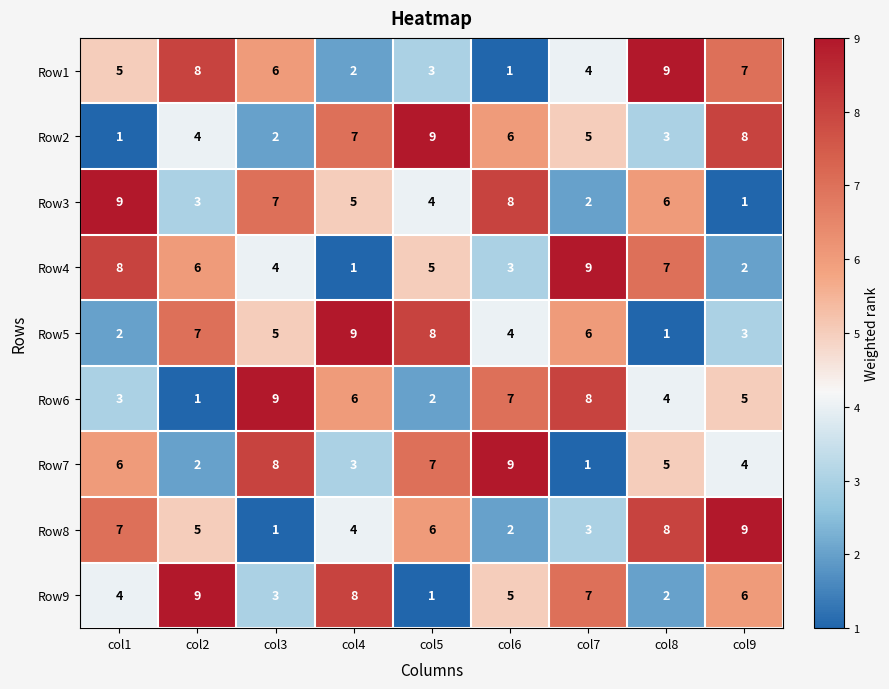

Is the value of Row8 at col9 greater than the value of Row3 at col5?

Yes